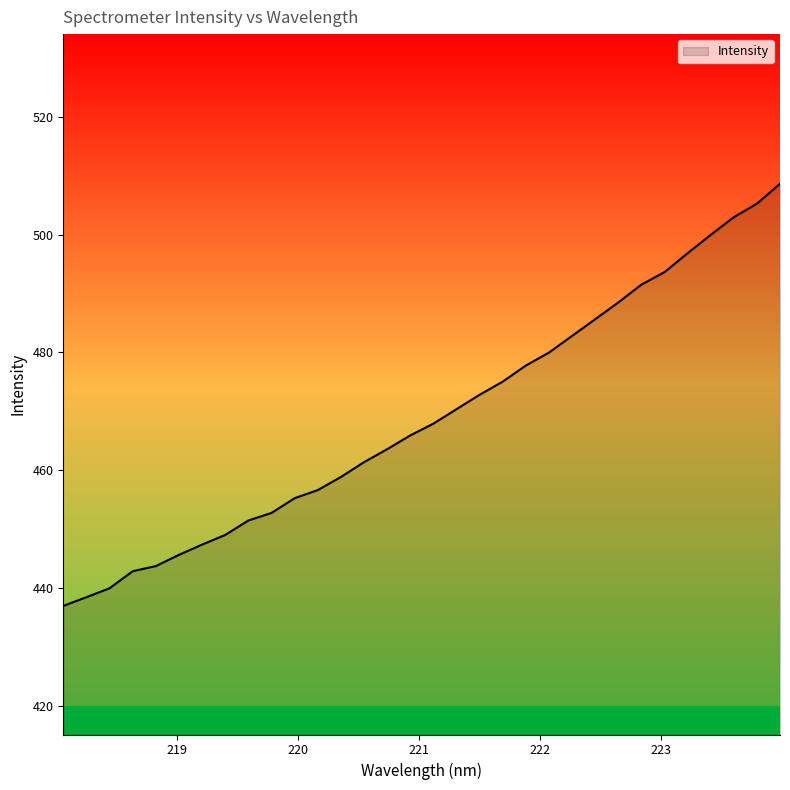

What is the greatest value displayed?

508.7